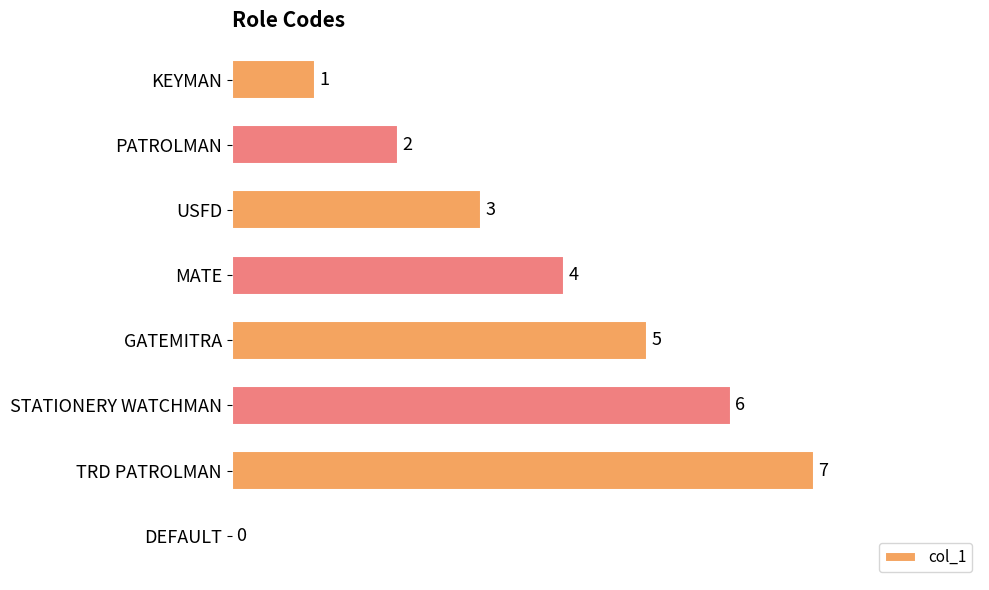

Reading top to bottom, transcribe all the data shown in this chart.

KEYMAN=1	PATROLMAN=2	USFD=3	MATE=4	GATEMITRA=5	STATIONERY WATCHMAN=6	TRD PATROLMAN=7	DEFAULT=0